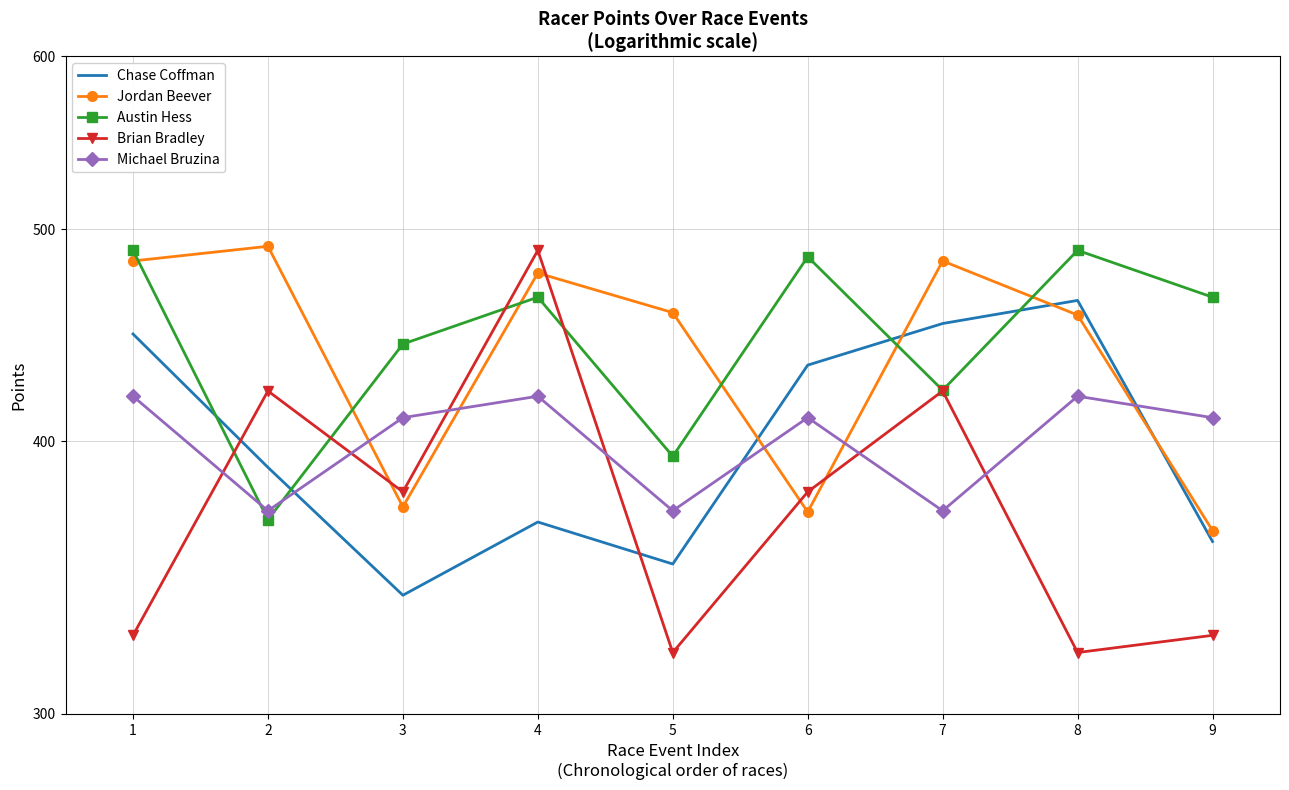

Count the number of data series in this chart.

5